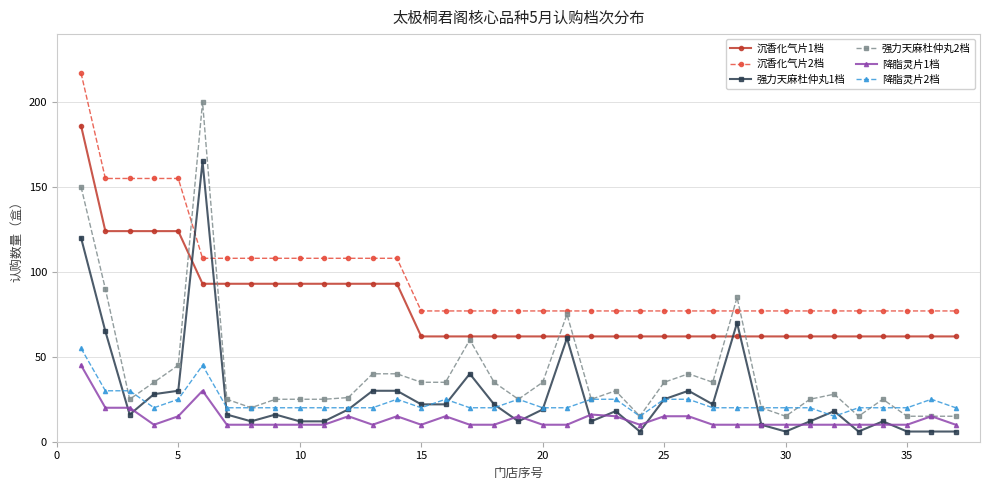

True or false: 降脂灵片2档 has more than 0 points higher than both neighbors.

True